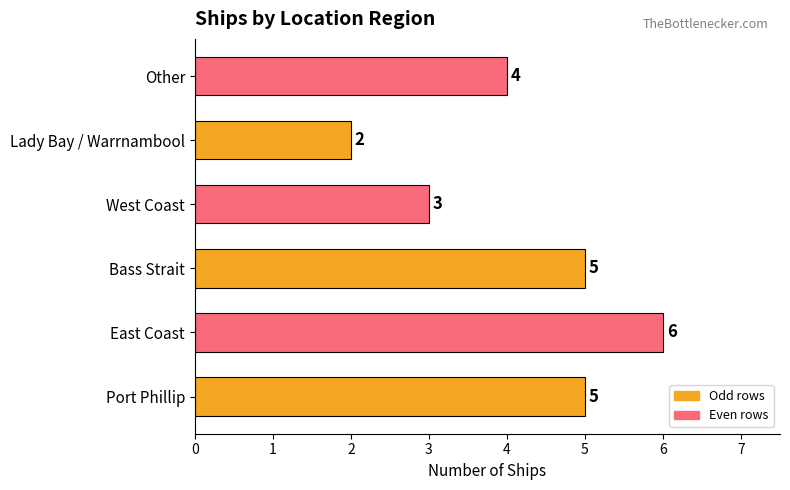

Which label corresponds to the largest value in the chart?

East Coast